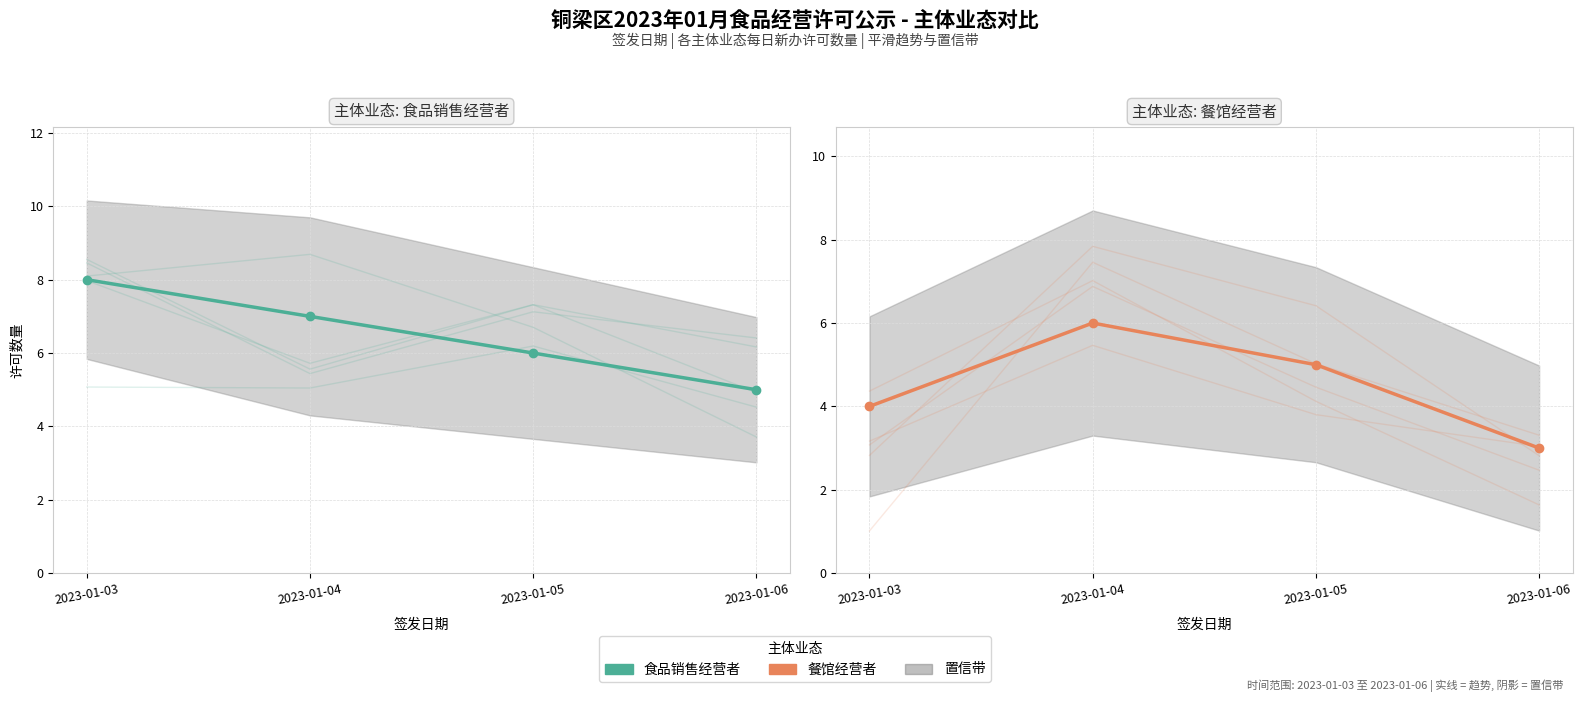

Rank the series by their maximum value, from lowest to highest.

餐馆经营者, 食品销售经营者